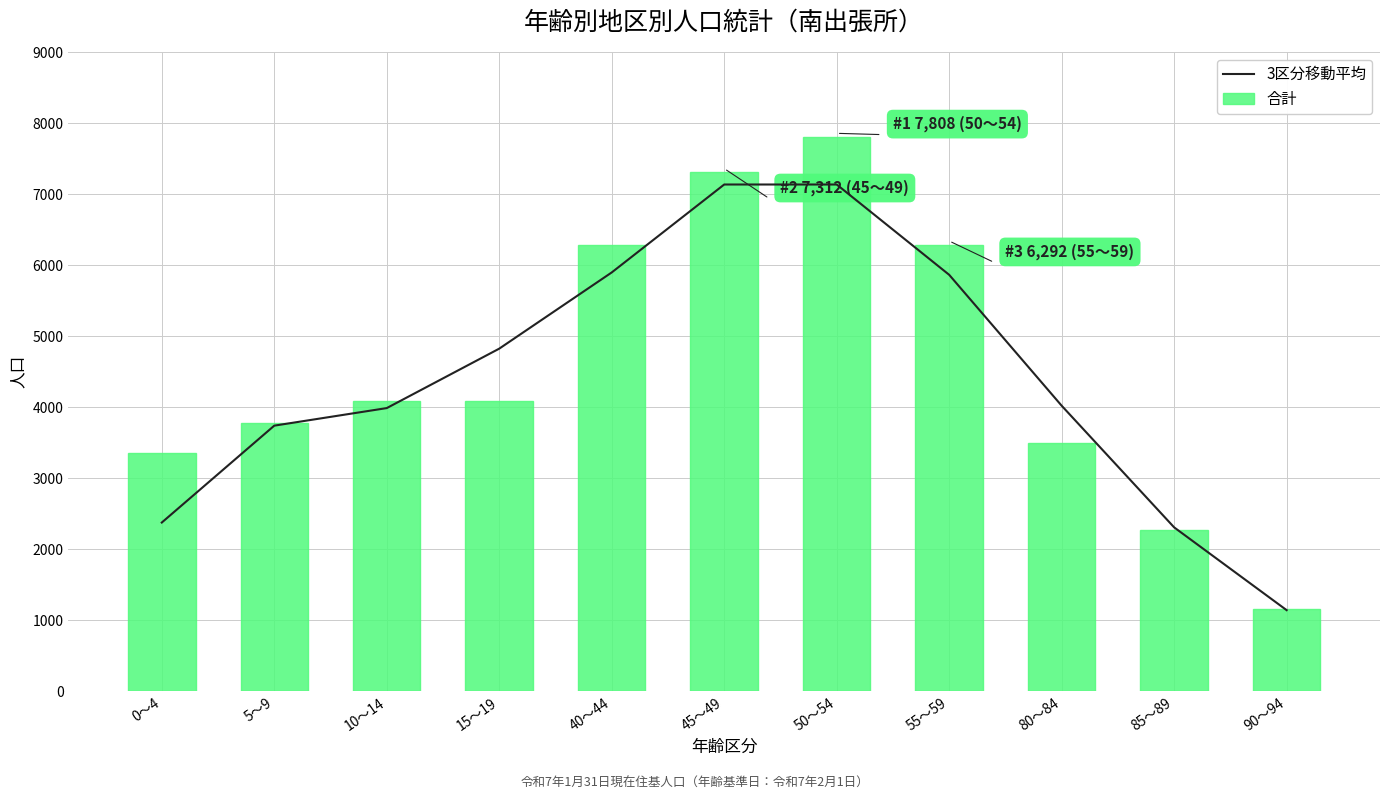

The value of 合計 at 85～89 is 2278.0. True or false?

True